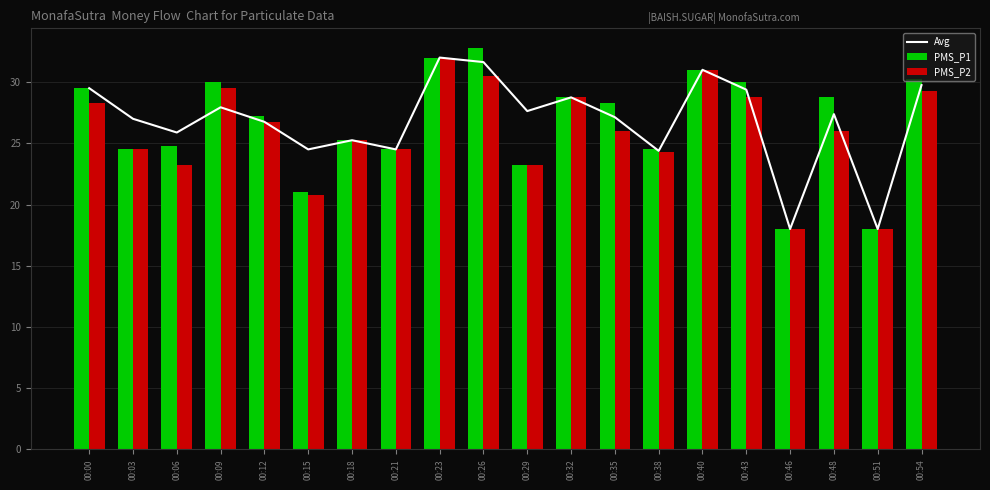

What is the total value across all series at 00:46?

54.0